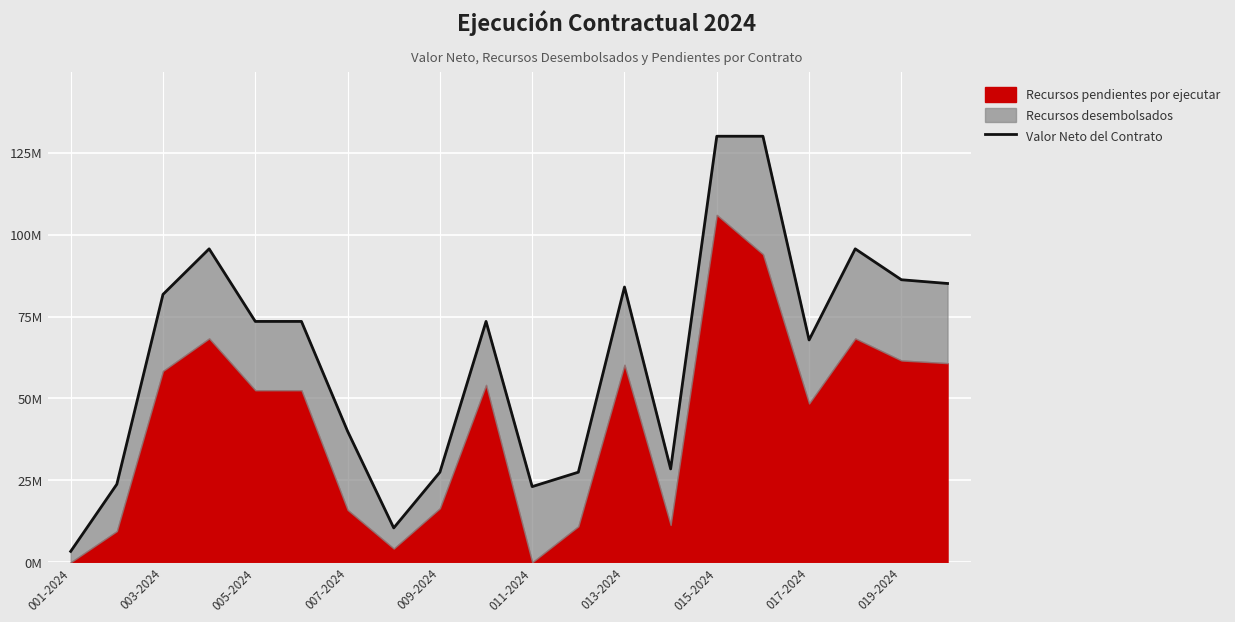

What is the value of the 20th point from the left?

85.1